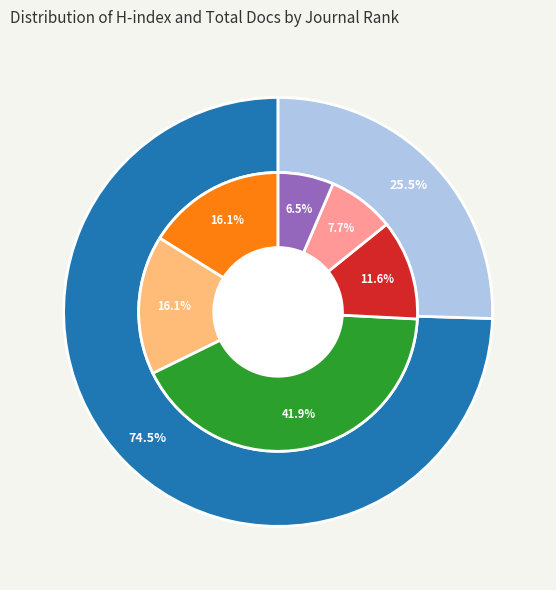

Is Rank 2 the majority of the pie?

No